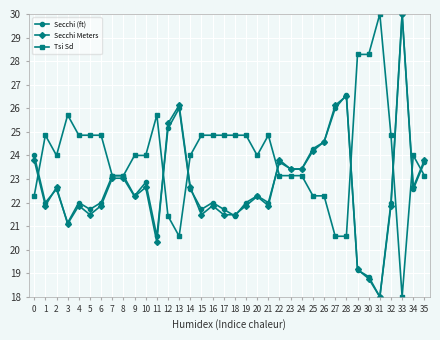

True or false: Secchi Meters has a value of 5.0 at 16.

False